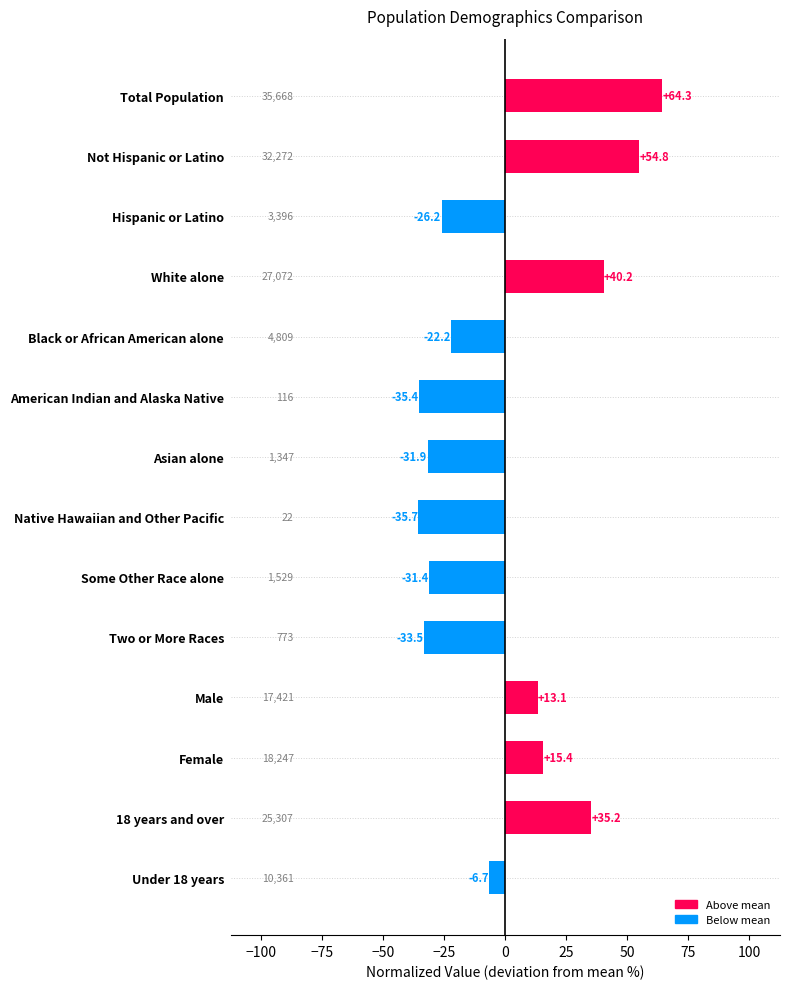

Reading top to bottom, transcribe all the data shown in this chart.

64.3	54.8	-26.2	40.2	-22.2	-35.4	-31.9	-35.7	-31.4	-33.5	13.1	15.4	35.2	-6.7